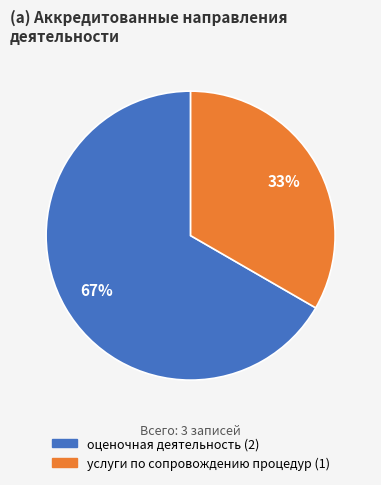

To the nearest percent, what percentage of the pie is оценочная деятельность?

67%